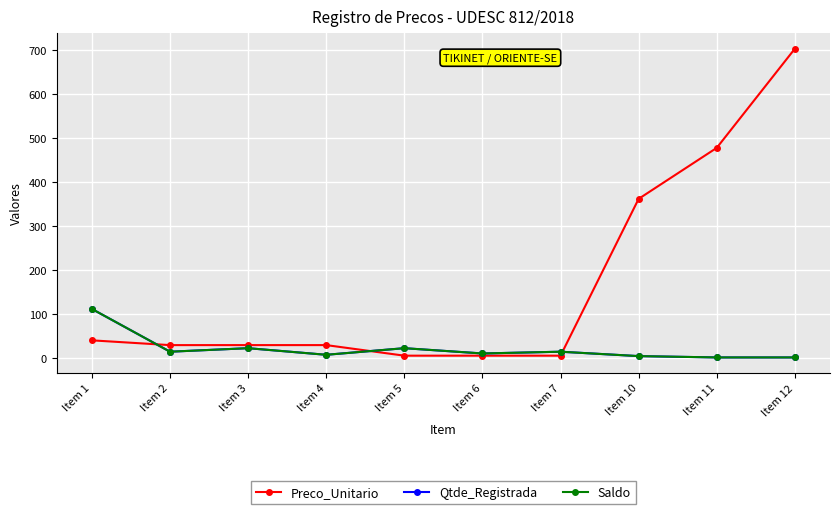

Does the chart have visible grid lines?

Yes